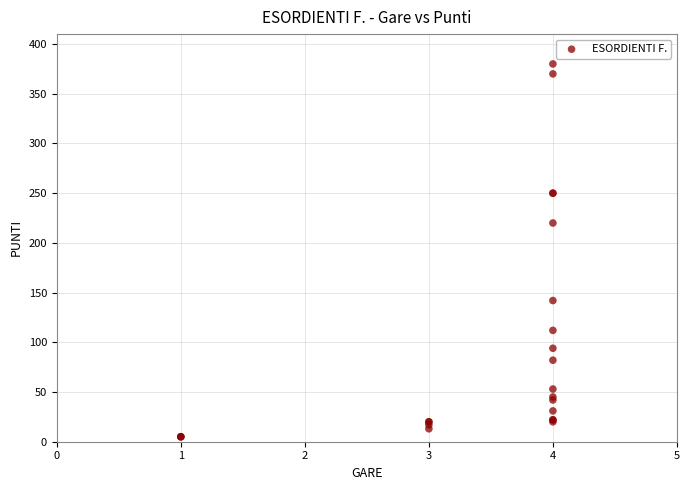

What Y value in the scatter plot is closest to 192?

220